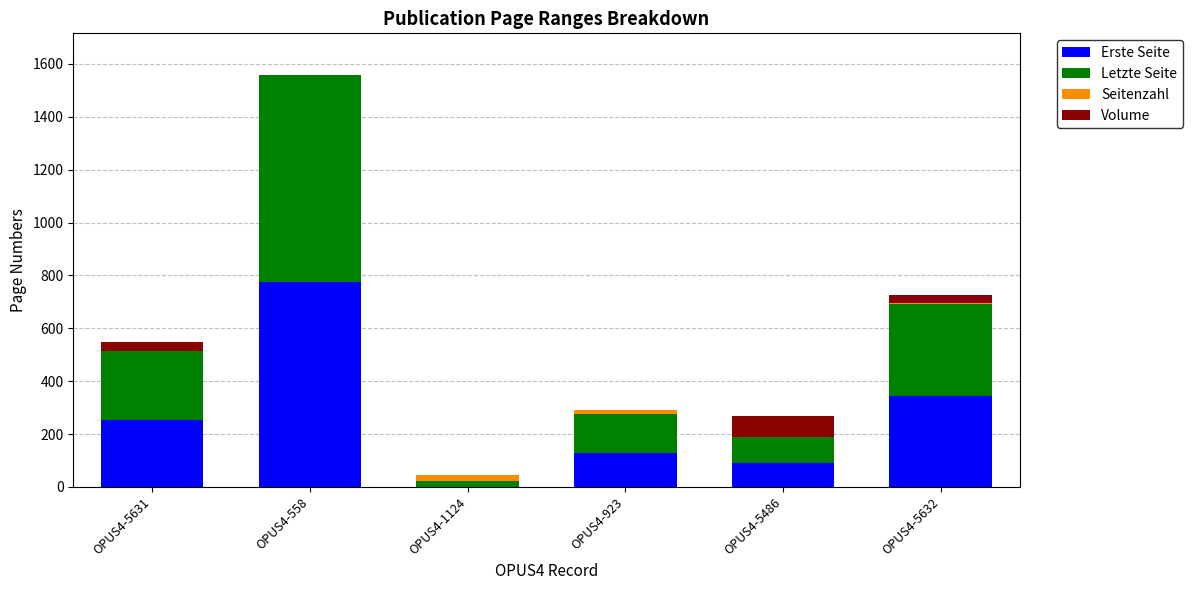

Count the number of categories in the chart.

6